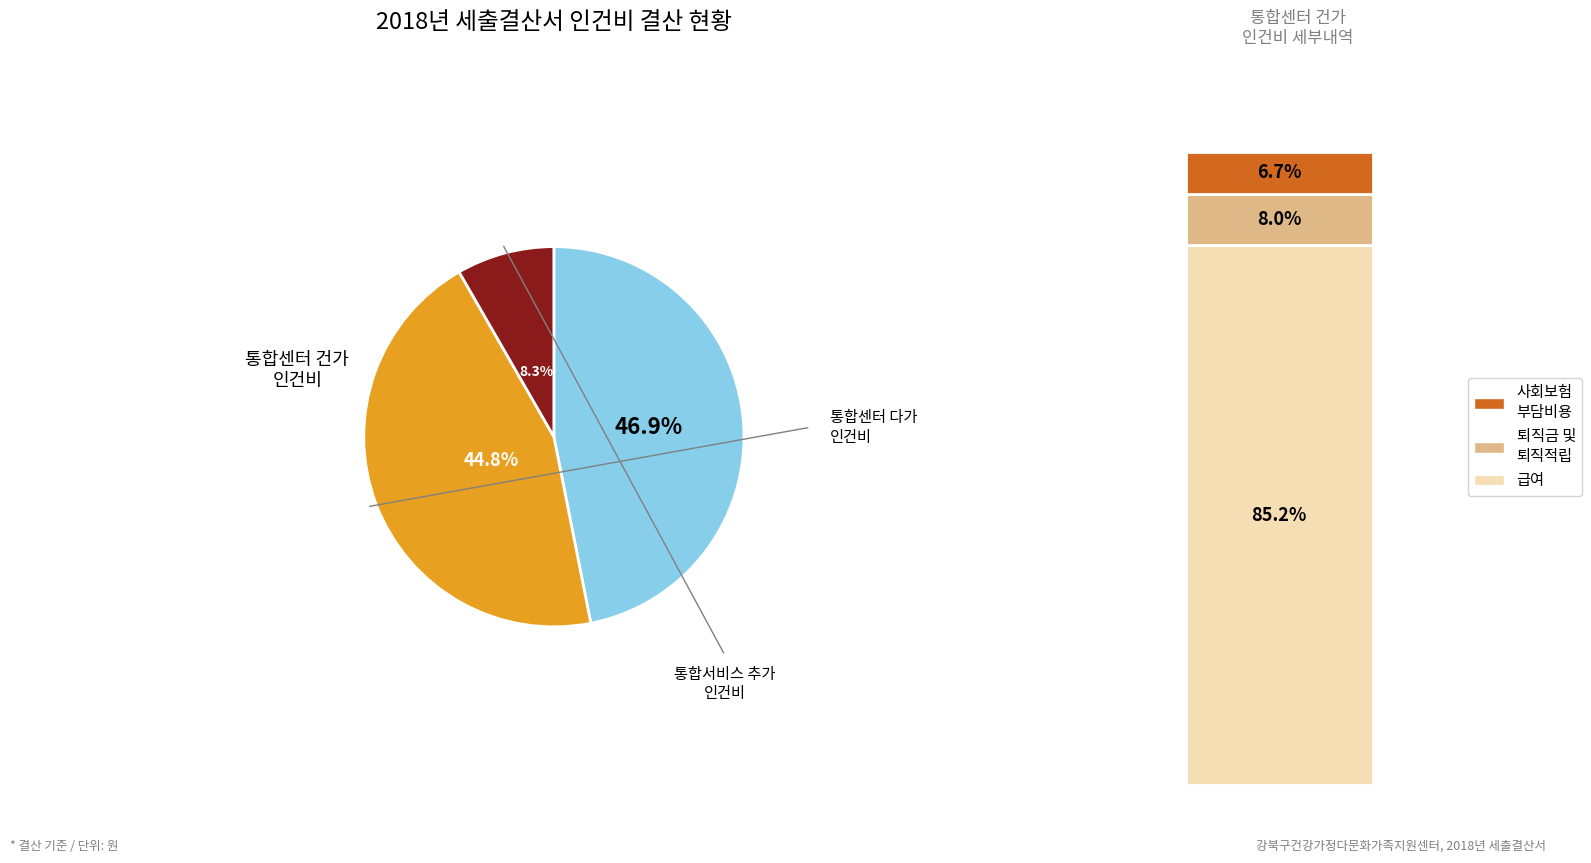

Does any single category account for the majority?

No